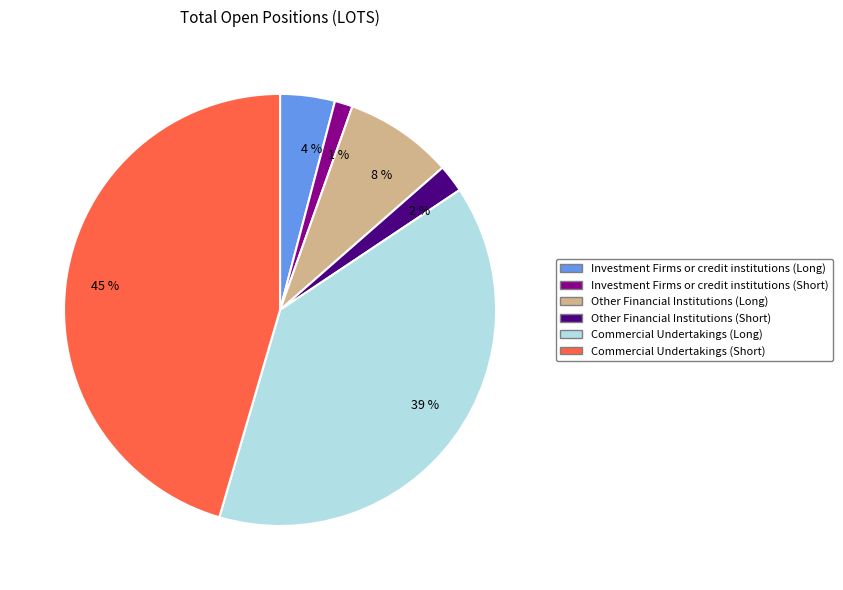

Is the sum of 39 % and 2 % greater than half?

No